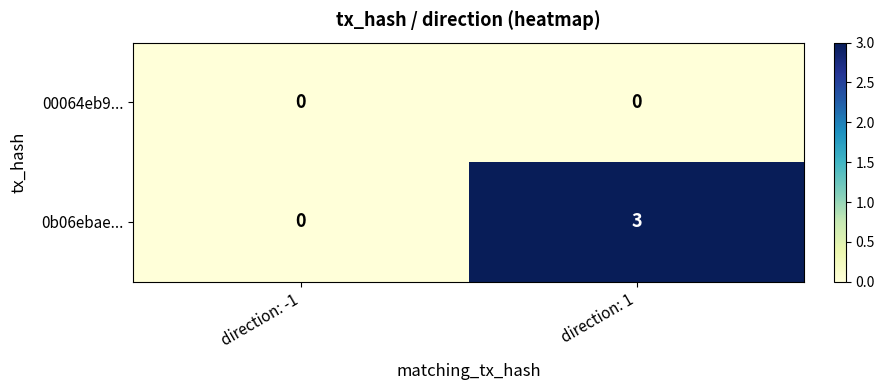

How many series are shown in this chart?

2